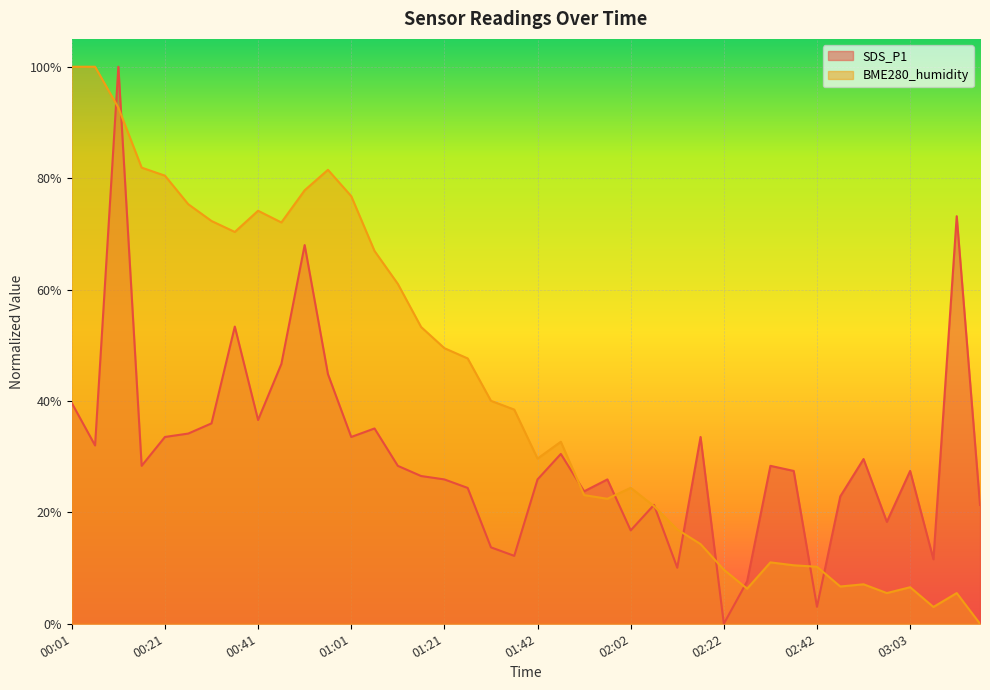

What is the sum of all SDS_P1 values?

12.1